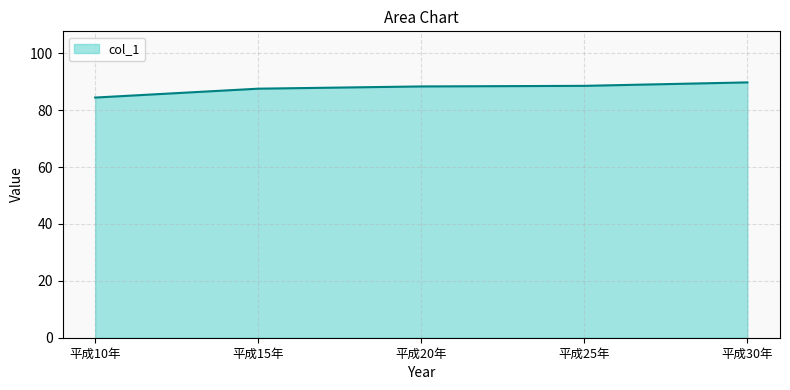

At which category does the chart reach its minimum across all series?

平成10年